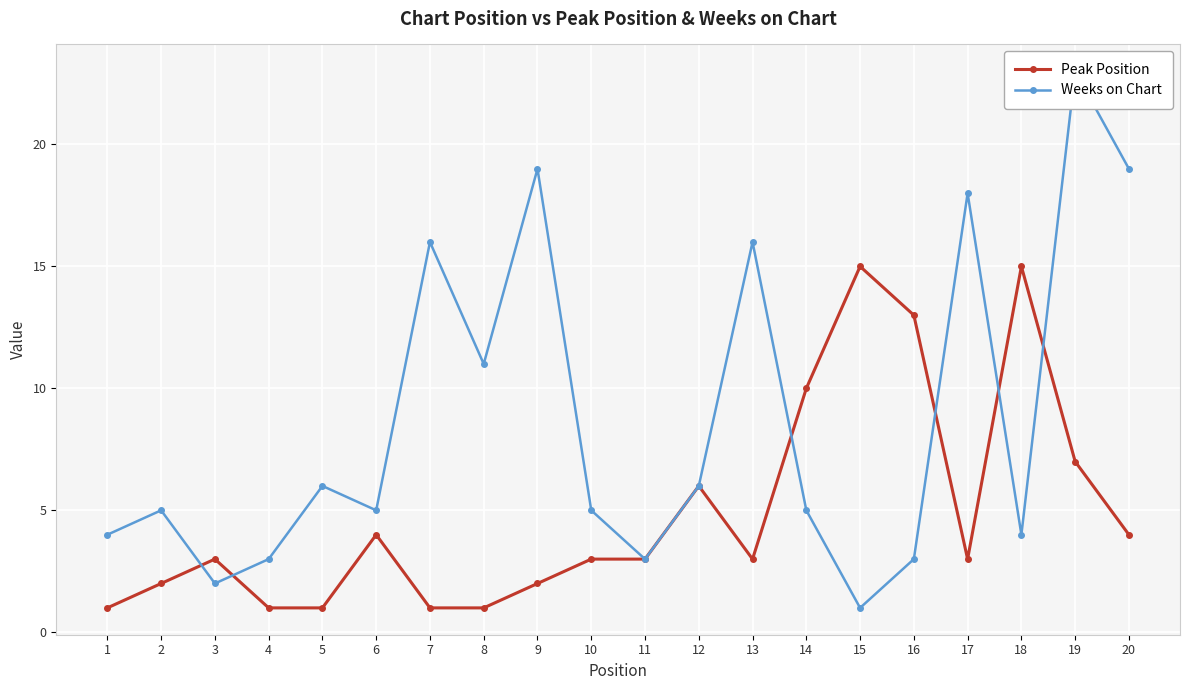

What is the sum of all Peak Position values?

98